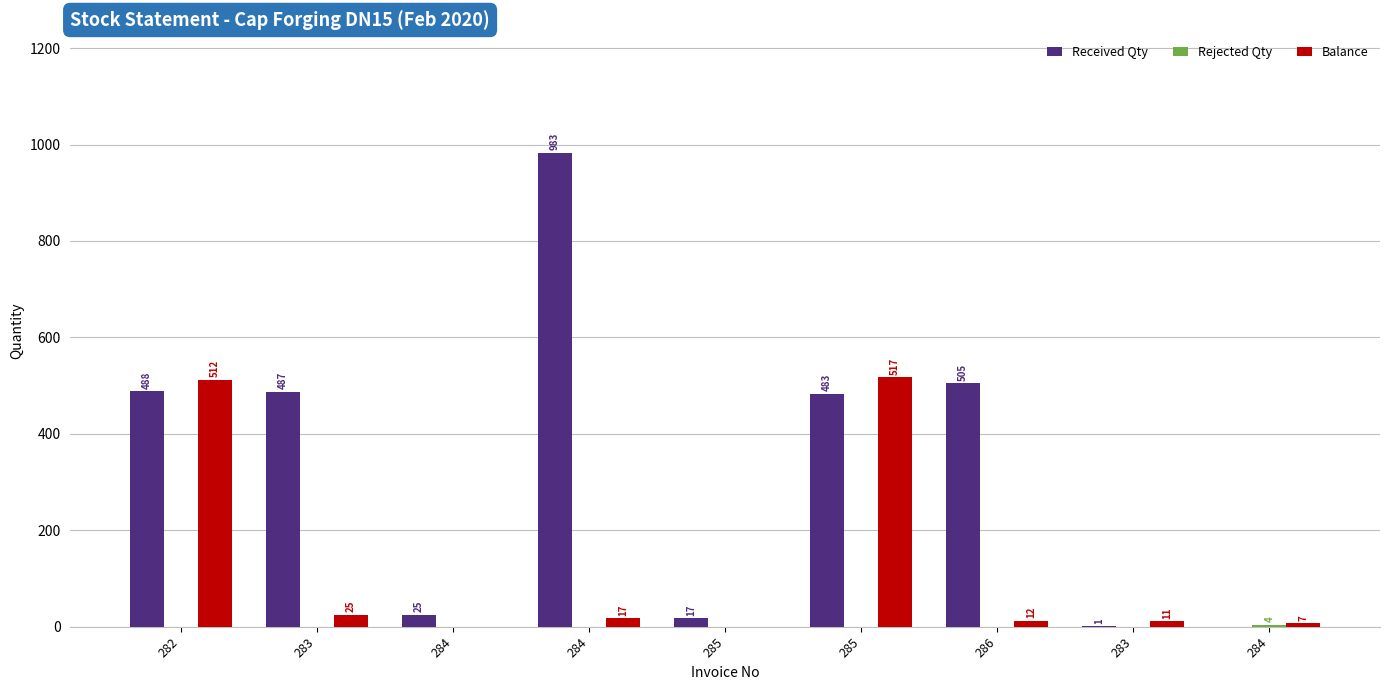

How many distinct data groups are displayed?

3